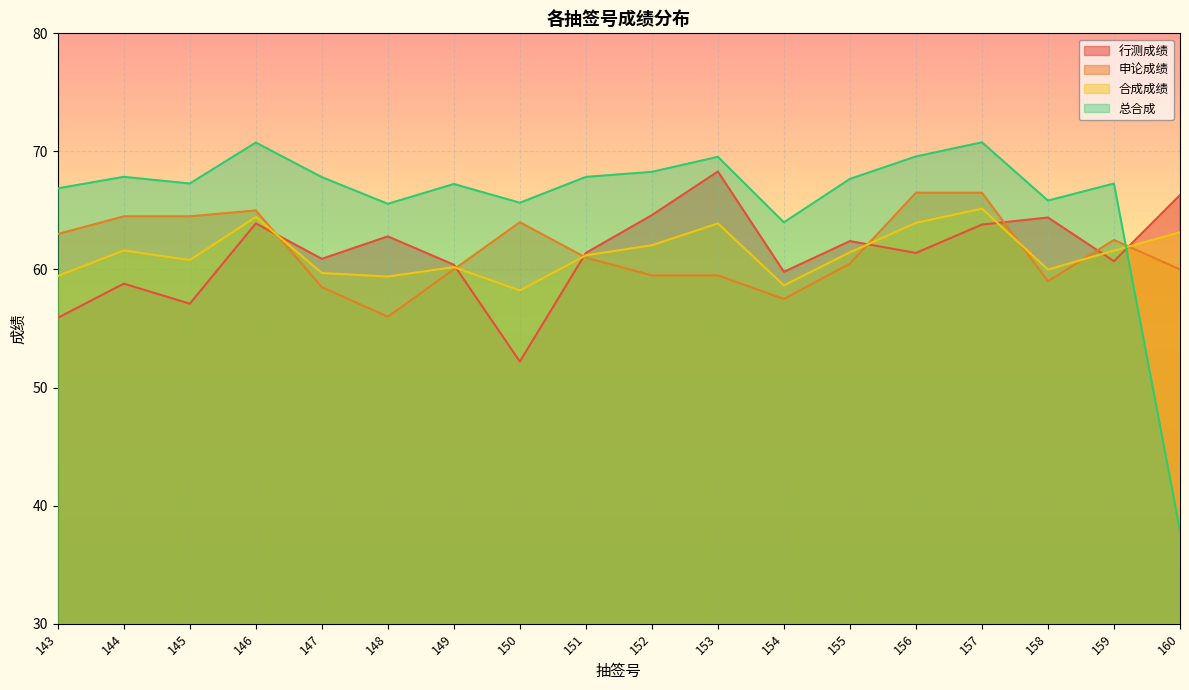

What is the spread (max minus min) of values at 149?

7.2